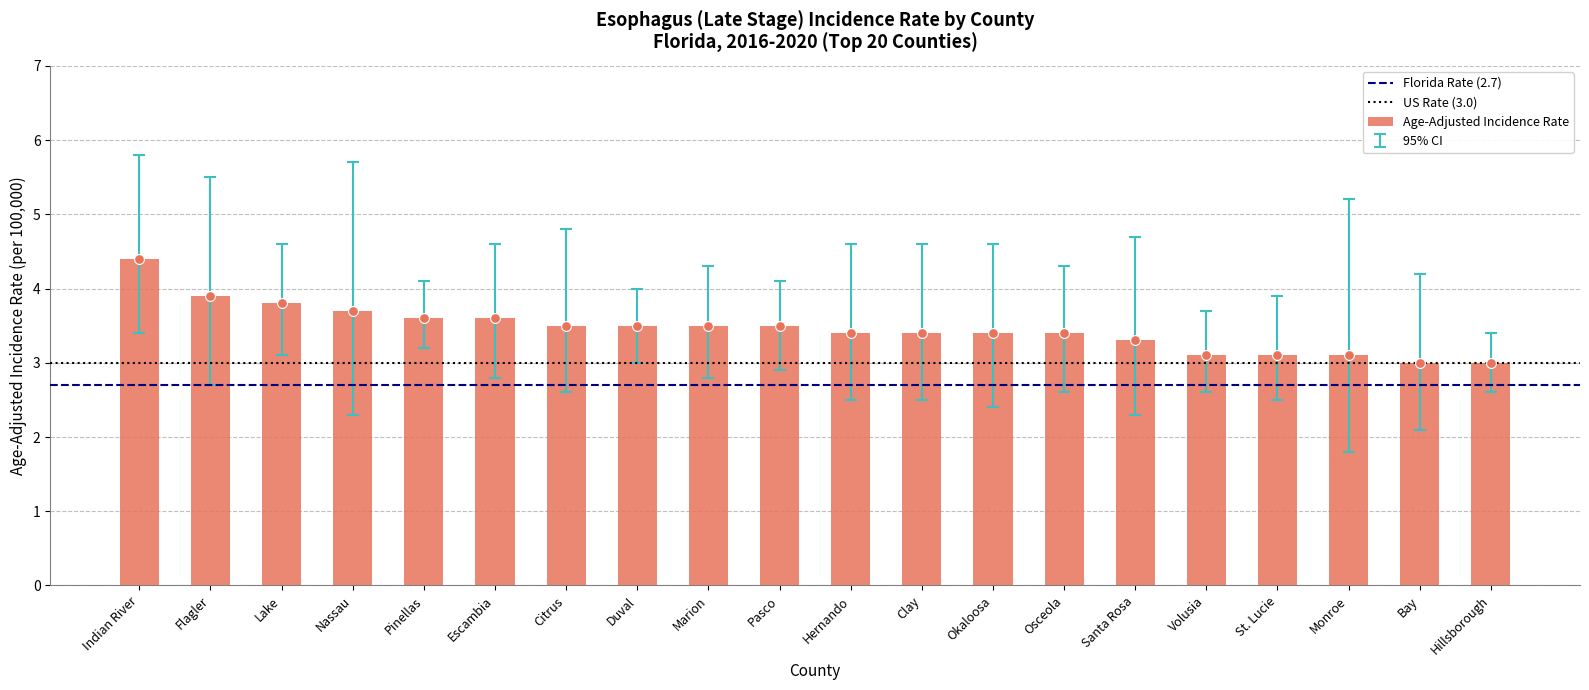

Which has a higher value, Clay or Duval?

Duval